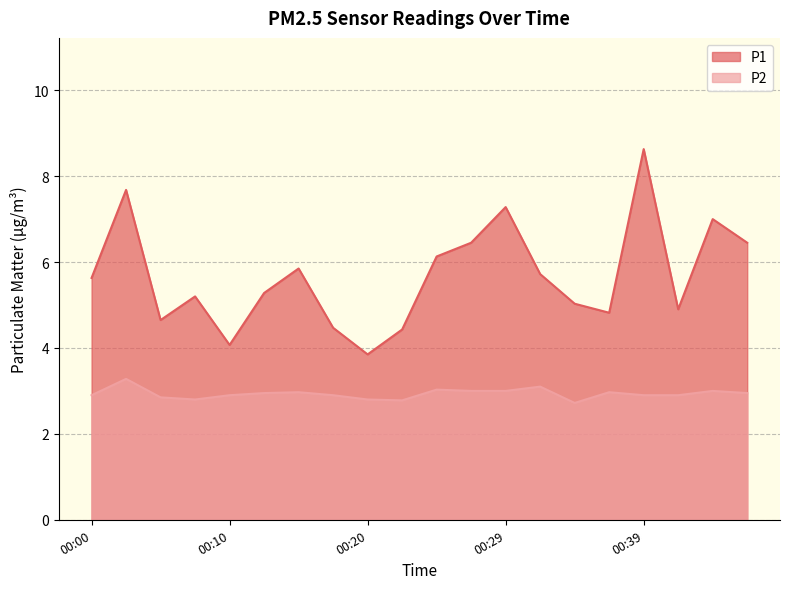

What is the maximum value for P1?

8.6